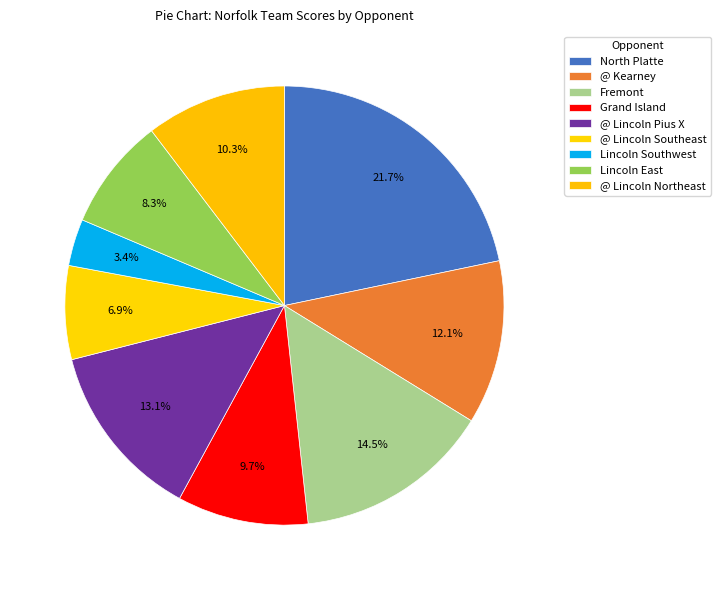

Count the number of slices in the pie.

9